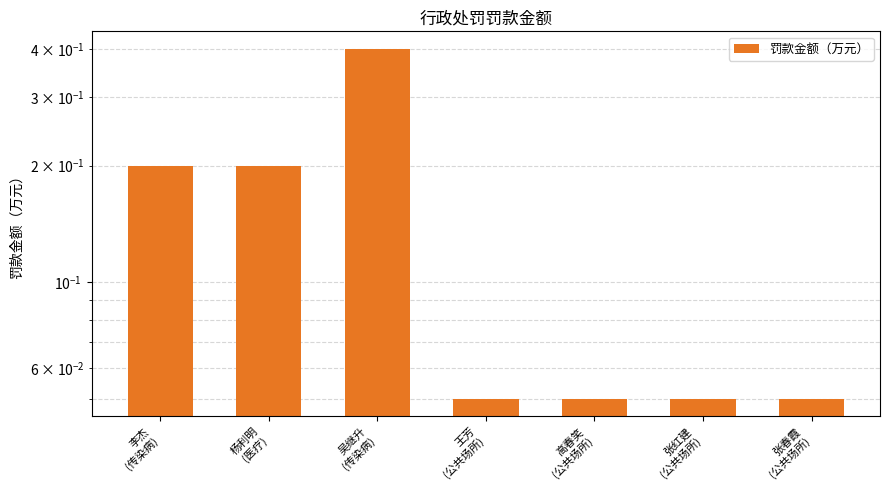

What is the difference between the maximum and second lowest values?

0.4